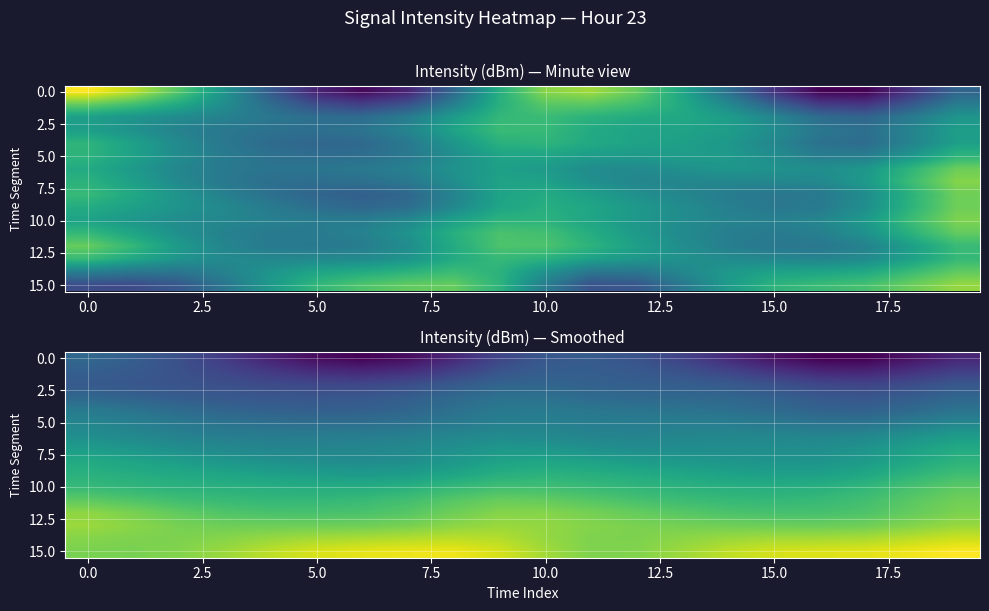

At which category does the chart reach its minimum across all series?

17